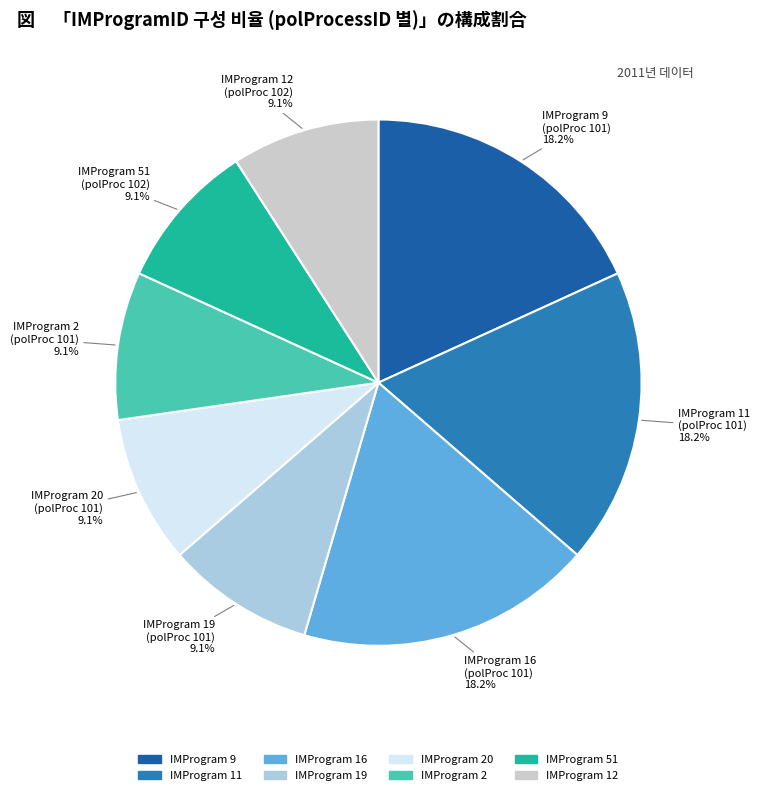

Is the sum of IMProgram 51 (polProc 102) and IMProgram 19 (polProc 101) greater than half?

No